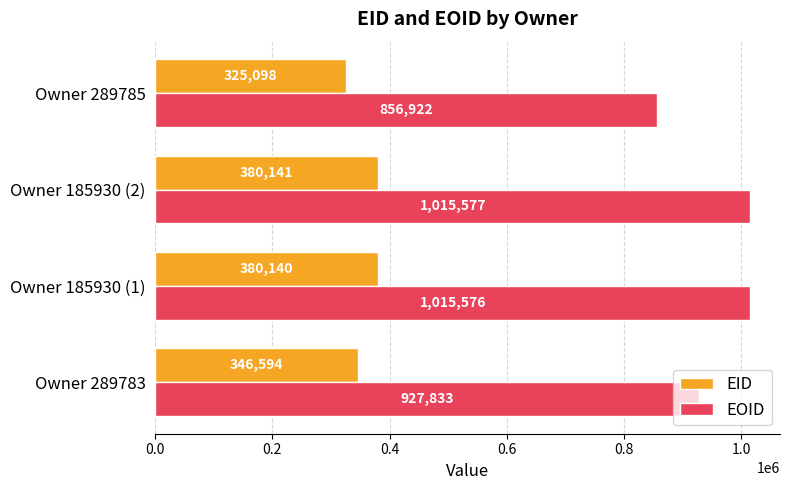

At which category is the sum across all series the highest?

Owner 185930 (2)